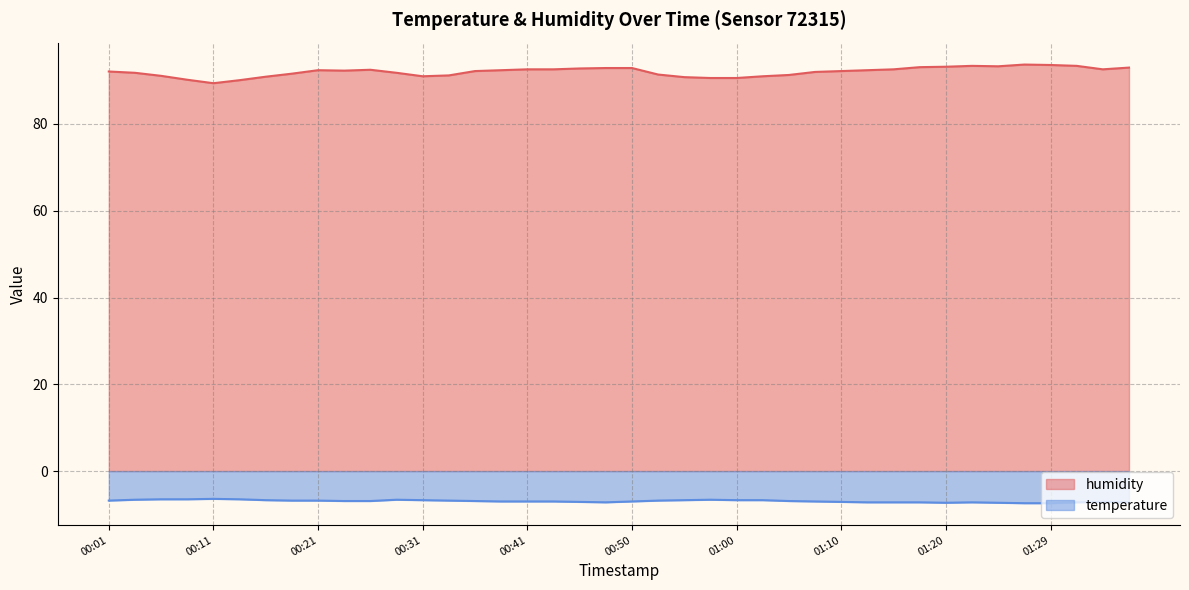

How many lines are shown in the chart?

2